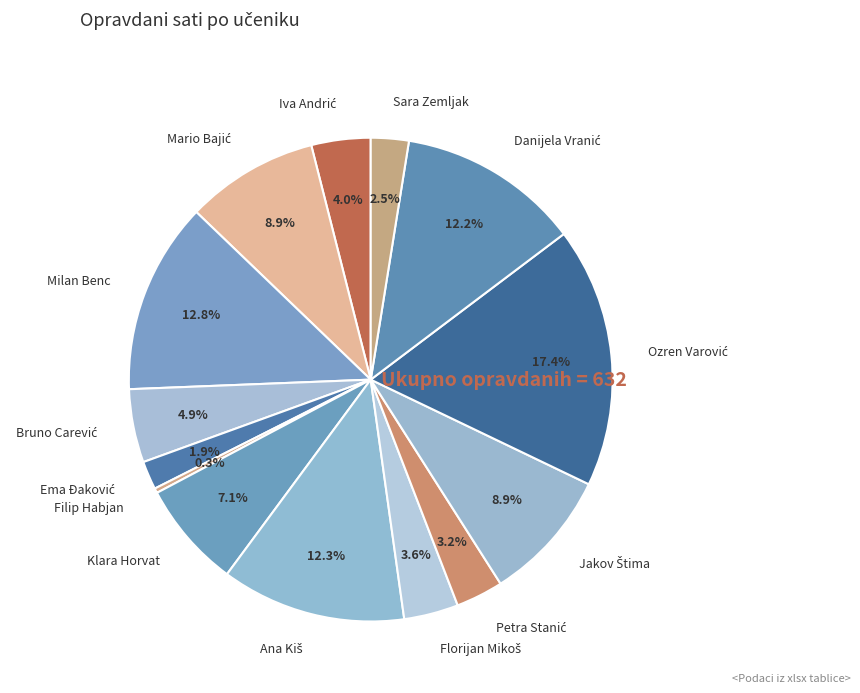

How much of the chart is everything except Milan Benc?

87.2%